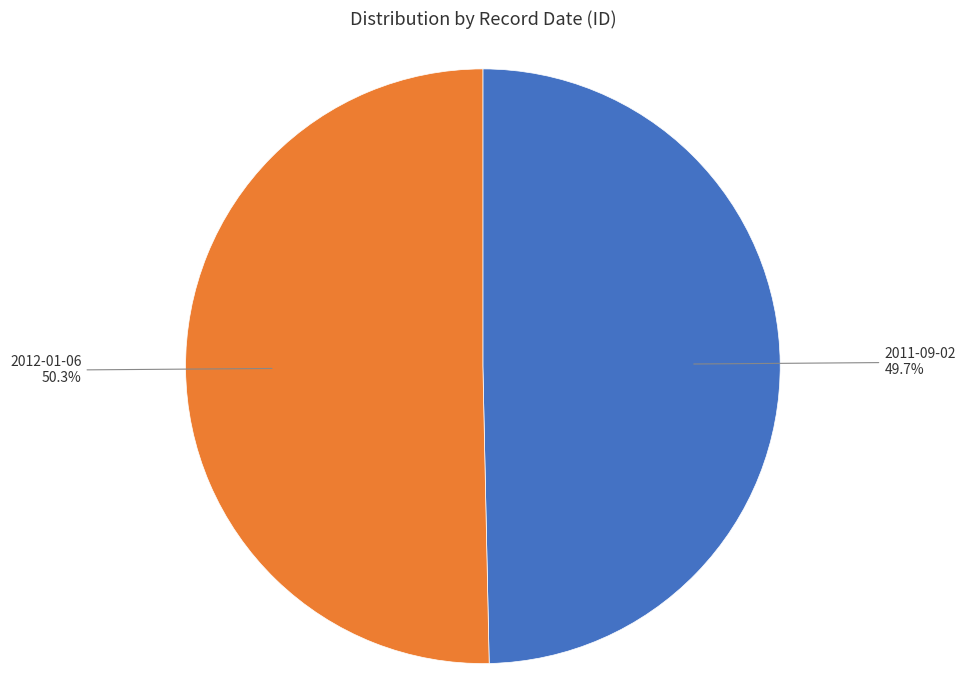

Is there a majority slice in this chart?

Yes